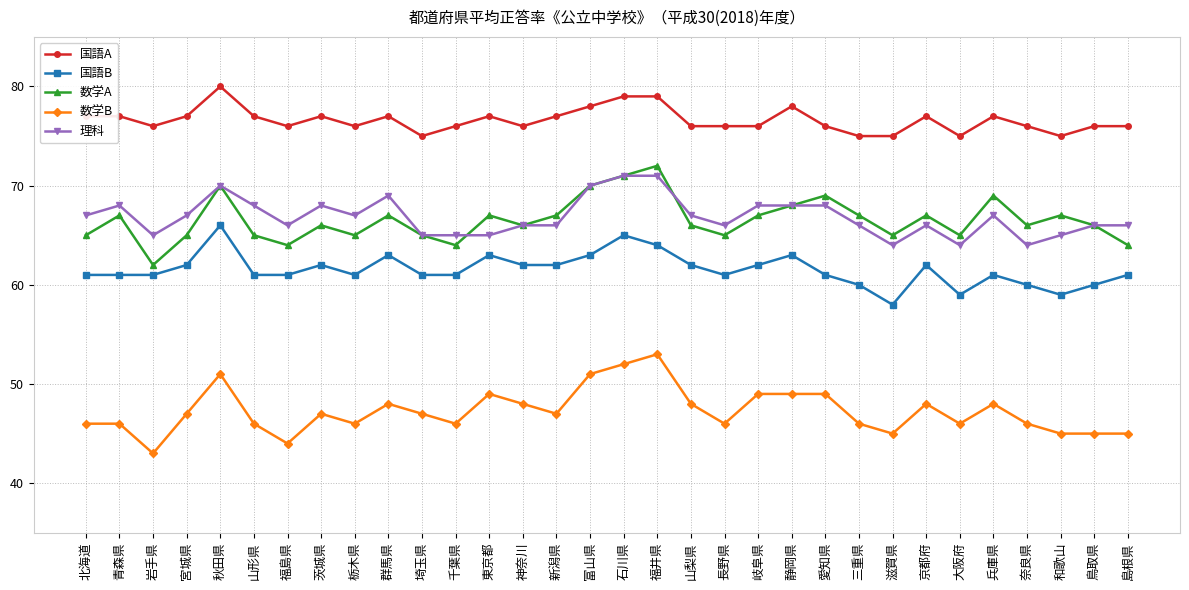

What are all the series names shown in the legend?

国語A, 国語B, 数学A, 数学B, 理科